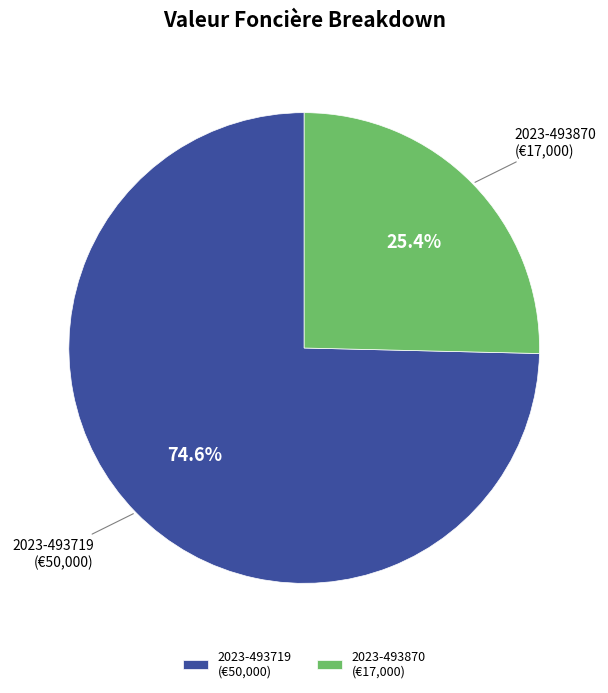

What portion of the pie excludes 2023-493870 (€17,000)?

74.6%